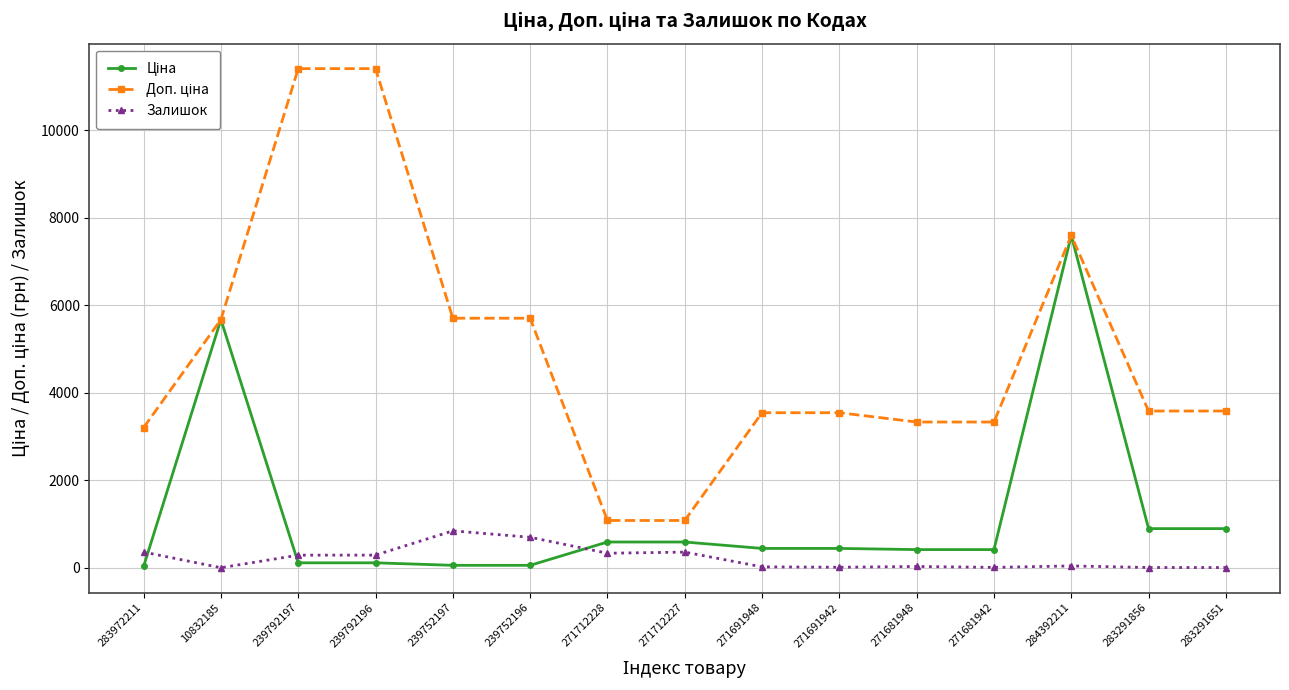

What is the maximum value shown in the chart?

11410.0